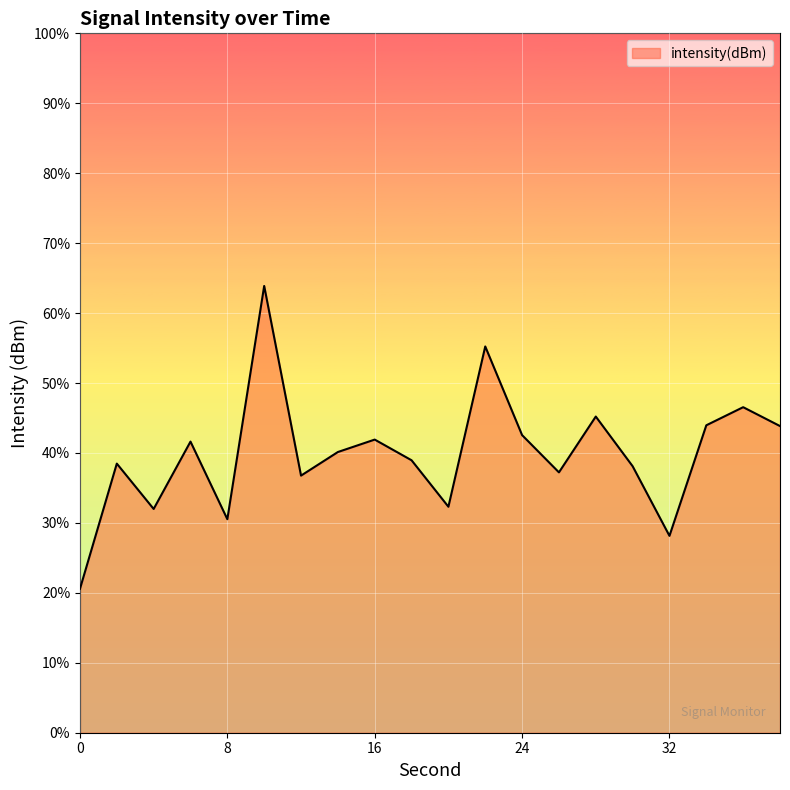

At which label is the value closest to -106?

28